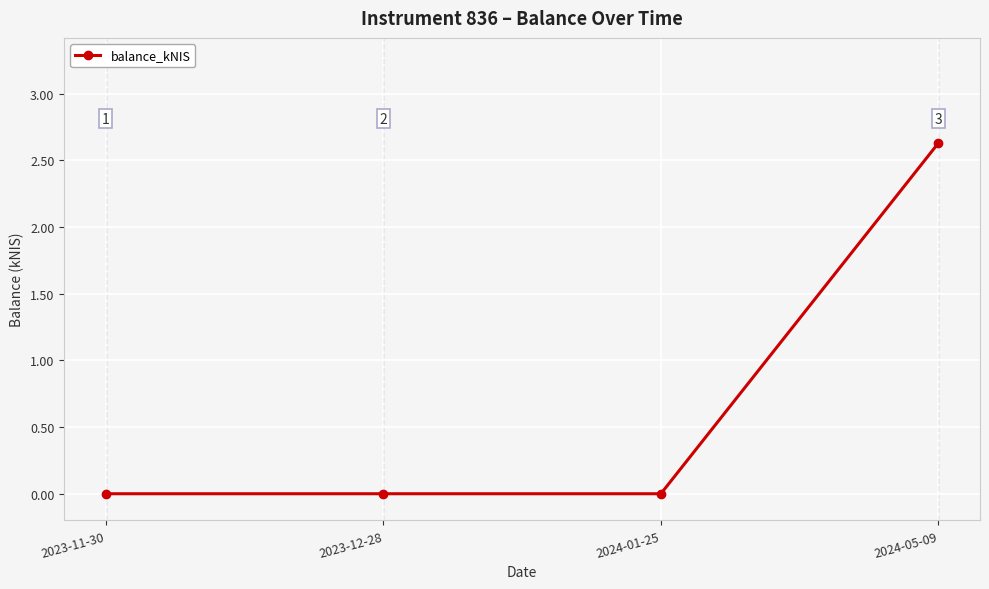

Is it true that the value at 2024-05-09 is 1.1?

False